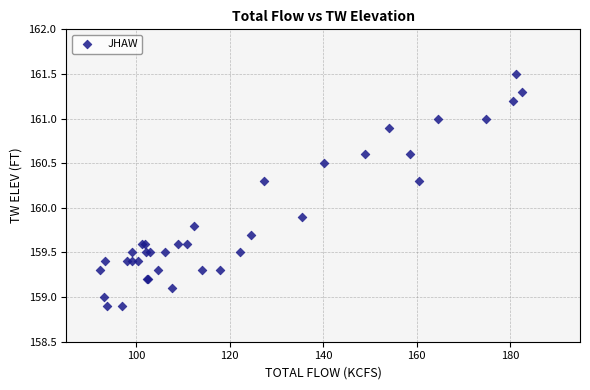

What Y value in the scatter plot is closest to 160?

159.9